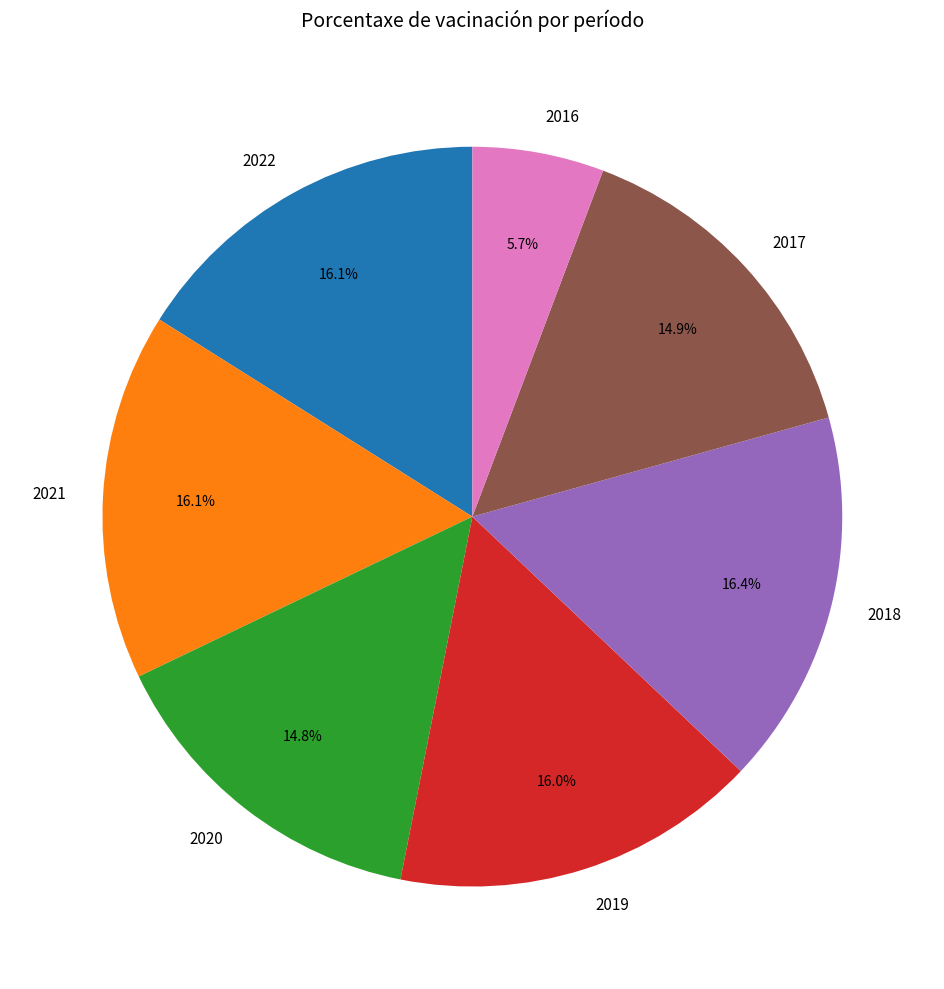

Does 2017 represent more than half of the total?

No